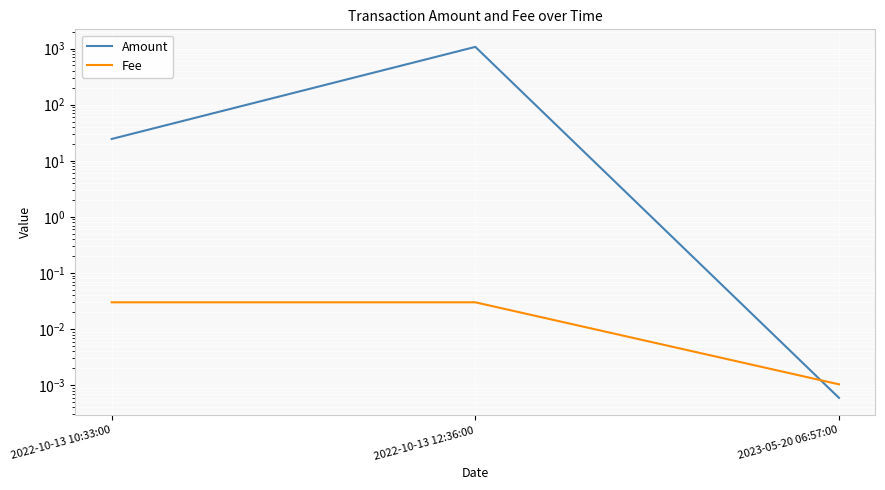

Count the number of data series in this chart.

2